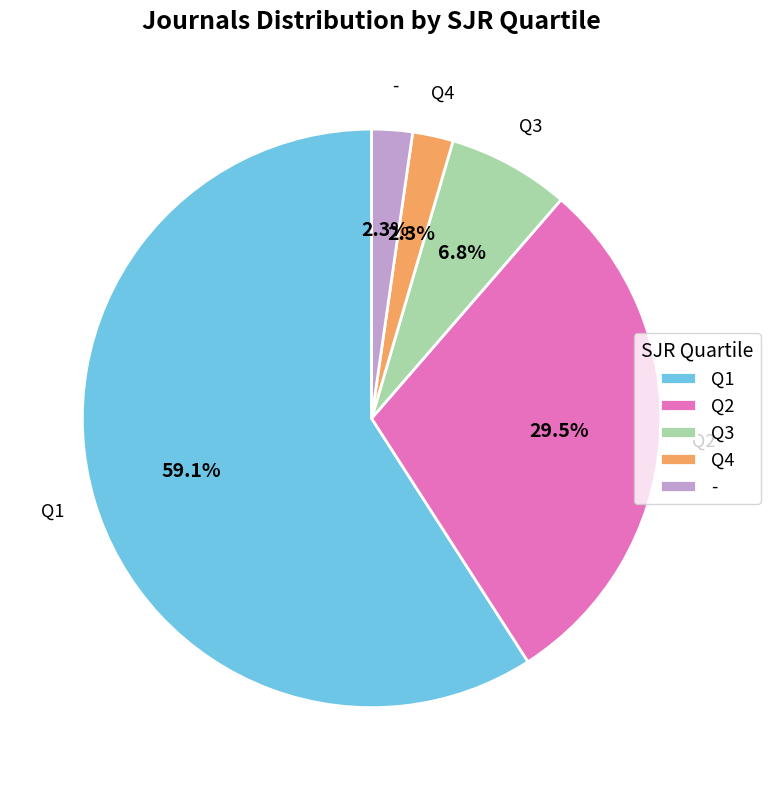

What is the total percentage of Q1 and Q4?

61.4%